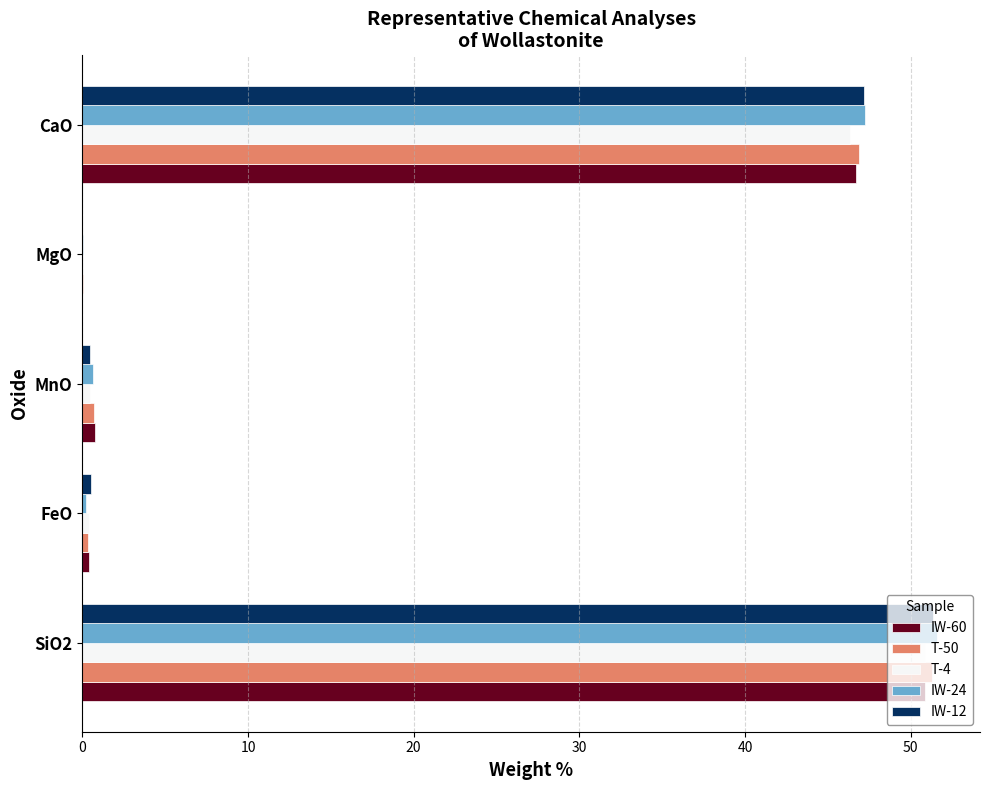

How many positive values does the IW-12 series have?

4